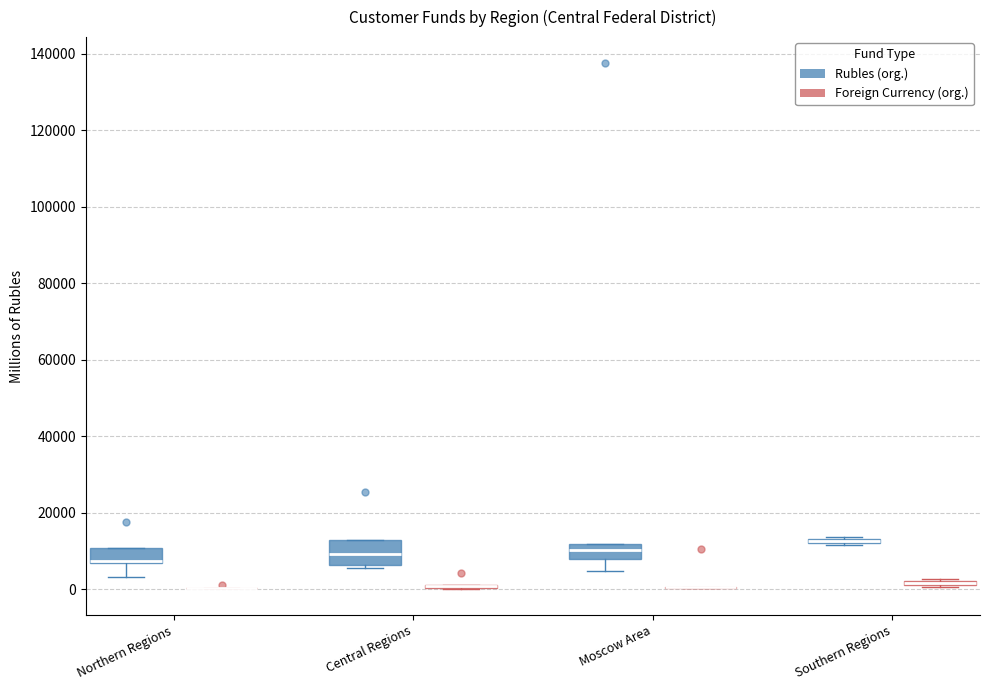

Which box is the tallest, from its lower edge to its upper edge?

Central Regions (Rubles (org.))